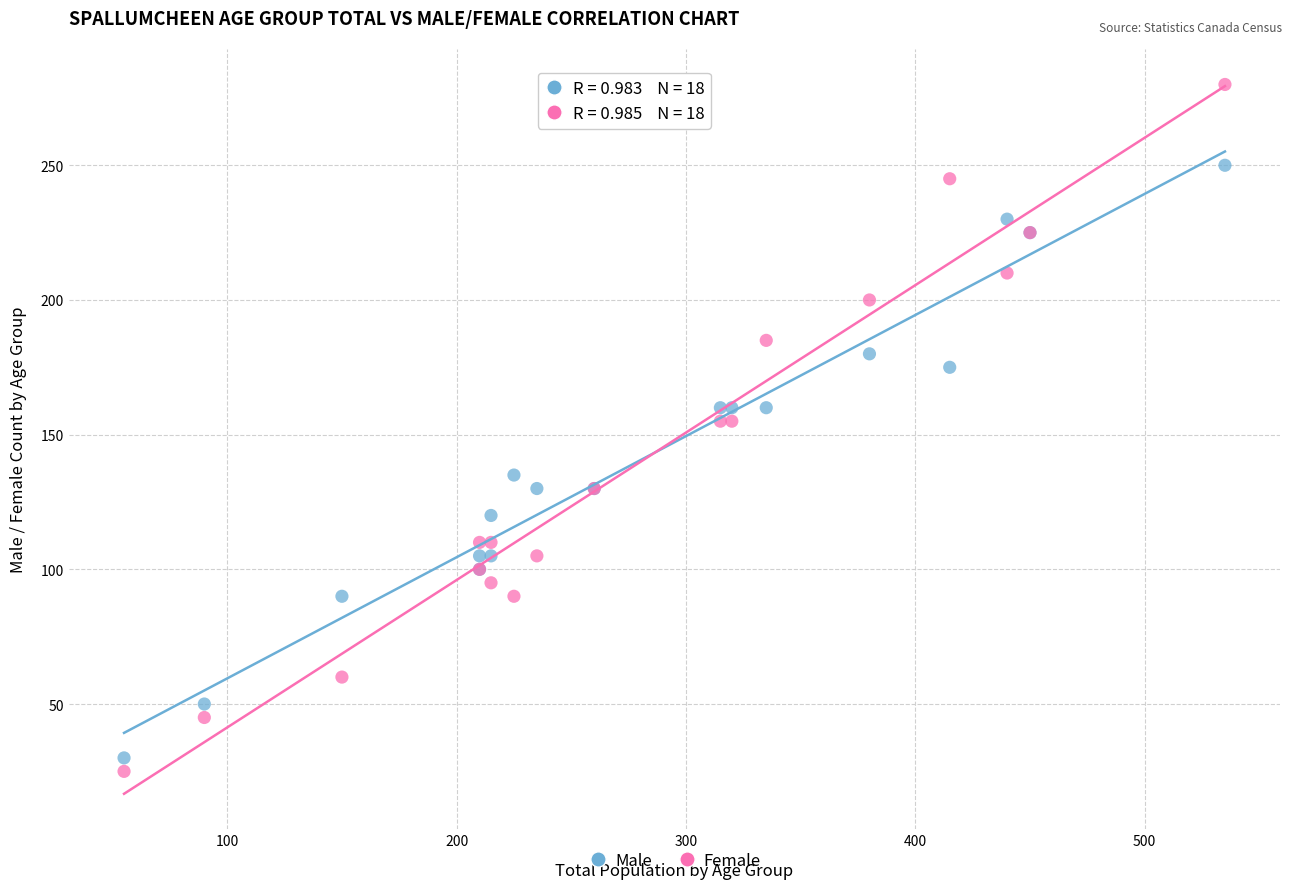

What are all the series names shown in the legend?

Male, Female